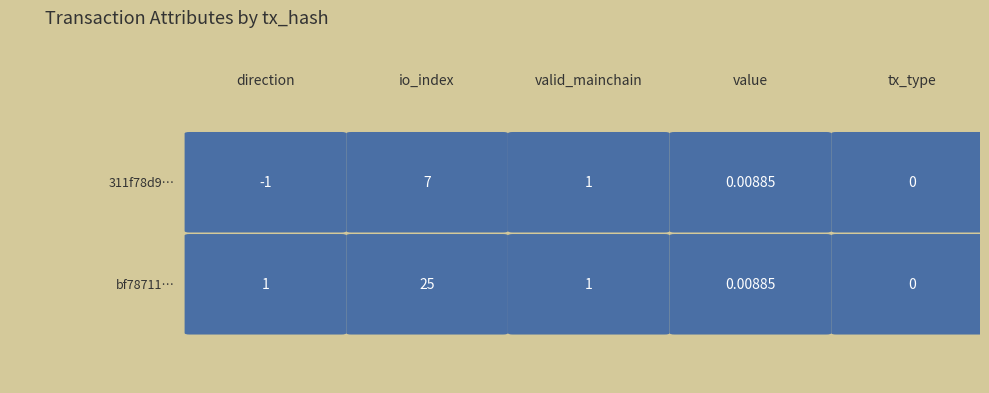

What is the minimum value for 311f78d9df7351d9…?

-1